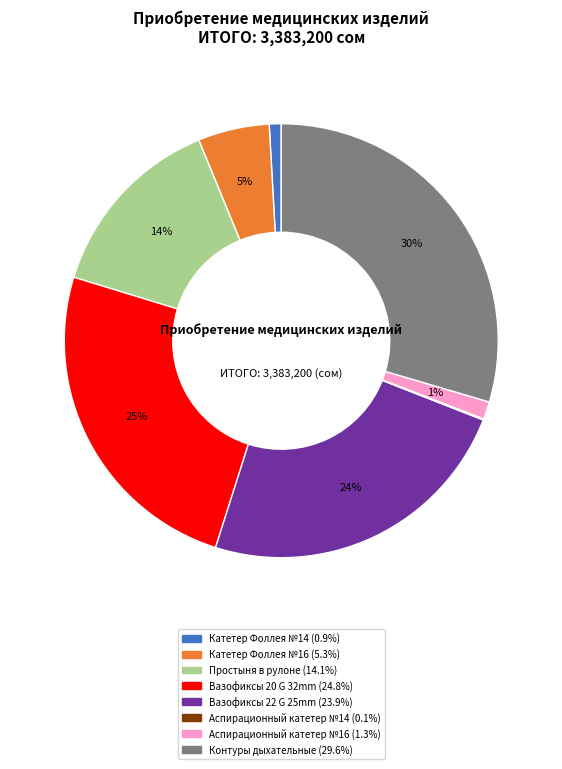

Is it true that Катетер Фоллея №16 is 5% of the pie?

True